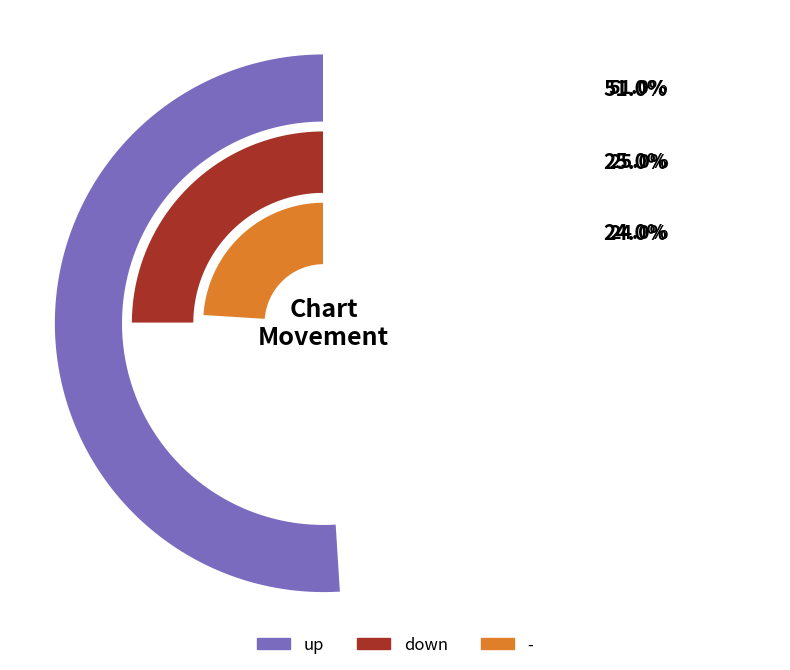

How many slices are in this pie chart?

3